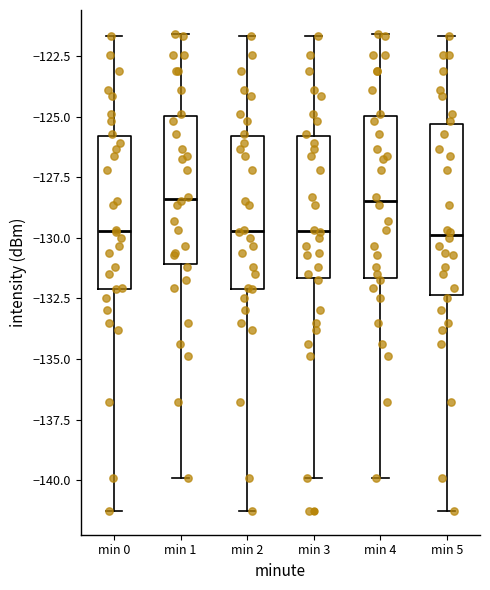

Reading left to right, read every box against the y-axis: the position of its median line, the range the box covers, and the ends of its whiskers. The values are not printed on the chart, so give them approximately, as read against the axis.

min 0: median -129.5, box -132.0 to -126.0, whiskers -141.5 to -121.5
min 1: median -128.5, box -131.0 to -125.0, whiskers -140.0 to -121.5
min 2: median -129.5, box -132.0 to -126.0, whiskers -141.5 to -121.5
min 3: median -129.5, box -131.5 to -126.0, whiskers -140.0 to -121.5
min 4: median -128.5, box -131.5 to -125.0, whiskers -140.0 to -121.5
min 5: median -130.0, box -132.5 to -125.5, whiskers -141.5 to -121.5